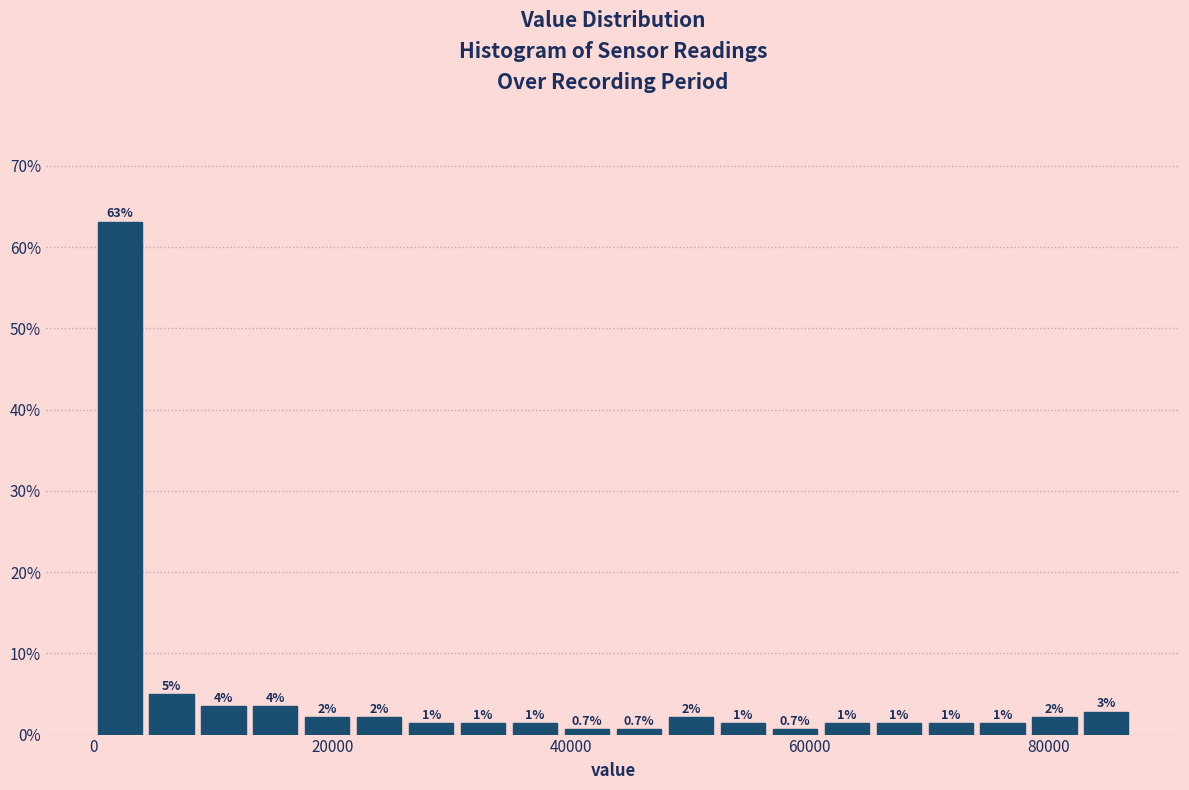

Read against the x-axis, roughly where is the centre of the tallest bar?

2000